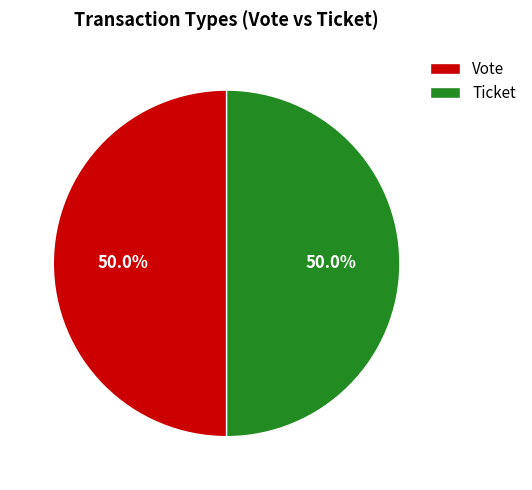

How many segments does this pie chart have?

2